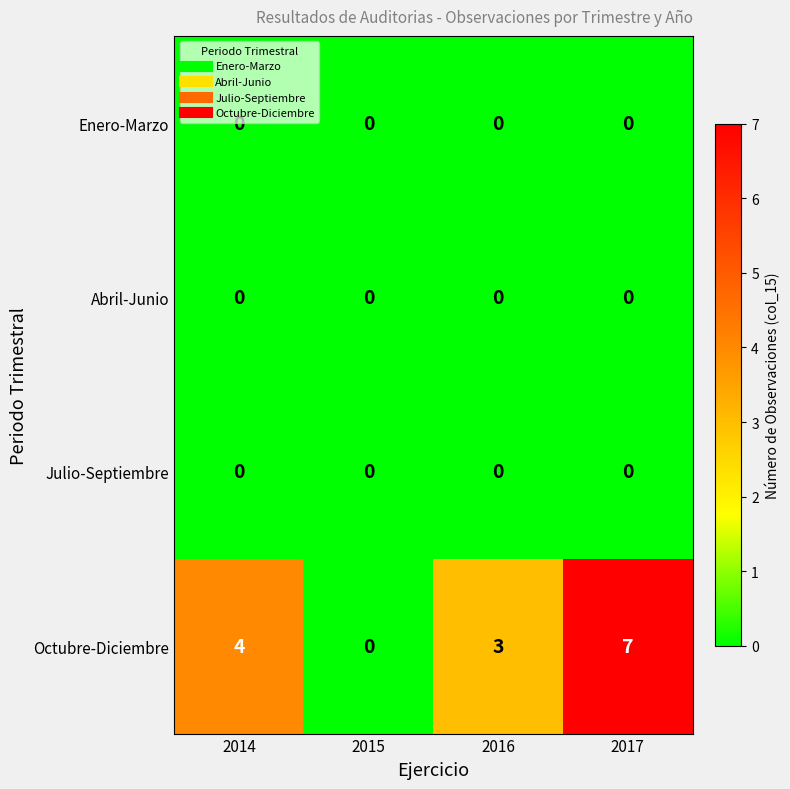

The value of Abril-Junio at 2017 is 0. True or false?

True